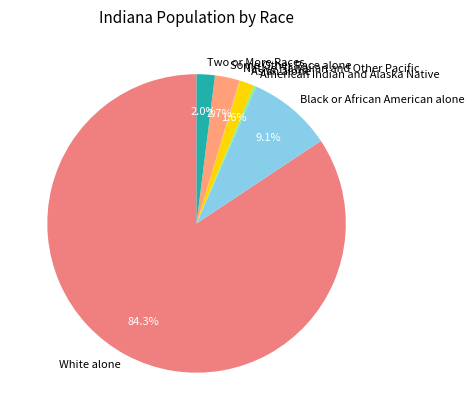

Which slice represents more than half of the pie?

White alone